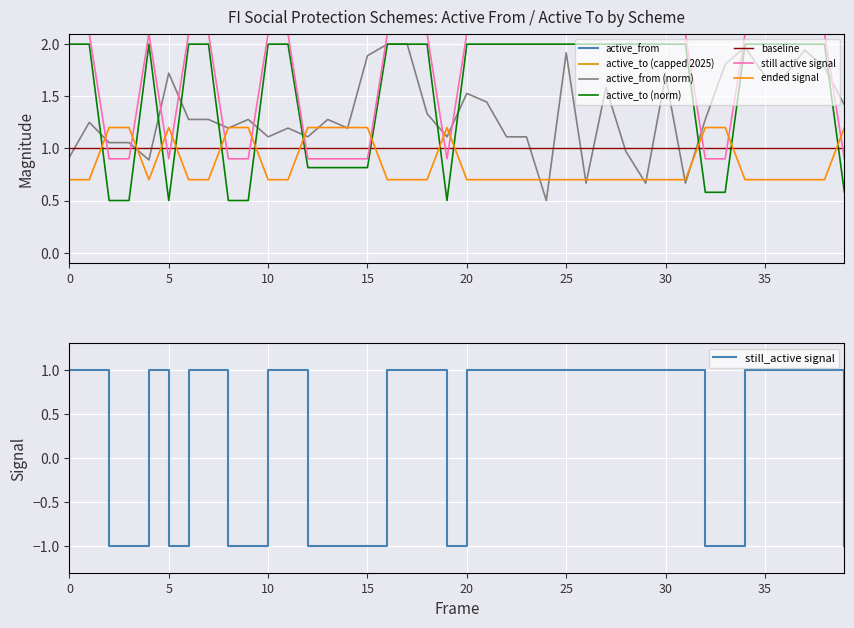

Which series has the largest range (max minus min)?

active_from